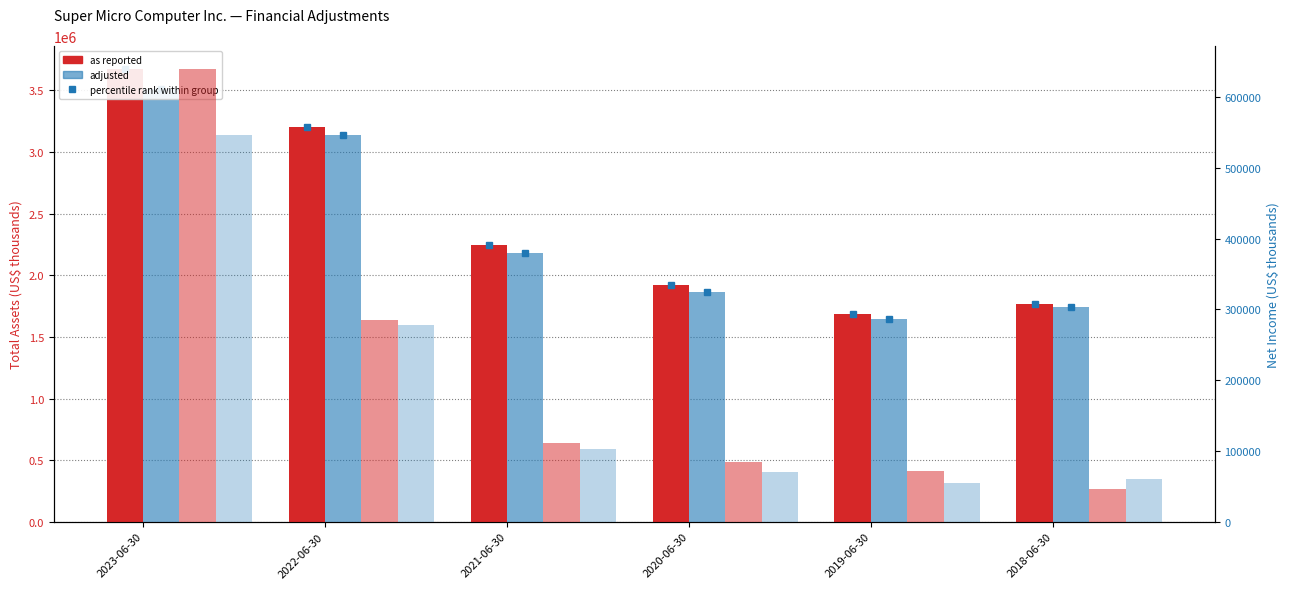

What is the maximum value for Net income (adjusted)?

547288